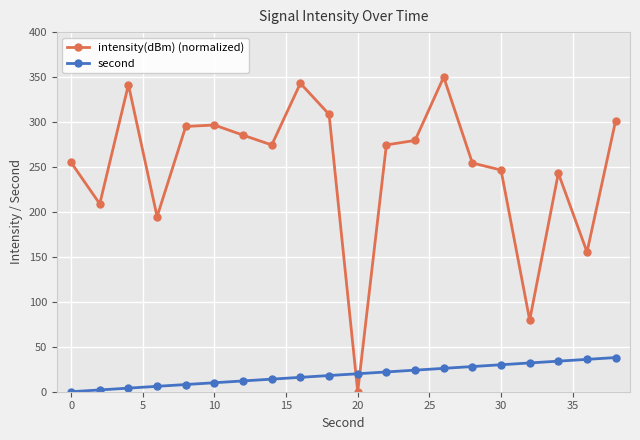

At how many categories does at least one series exceed 136?

18